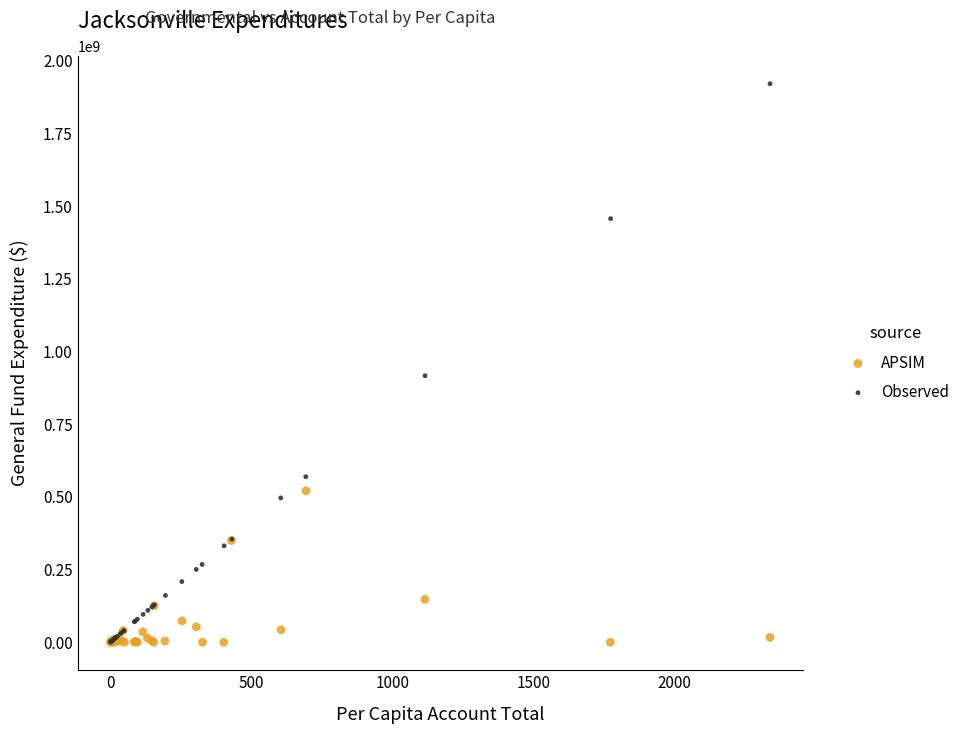

Which series contains the highest Y value?

Observed